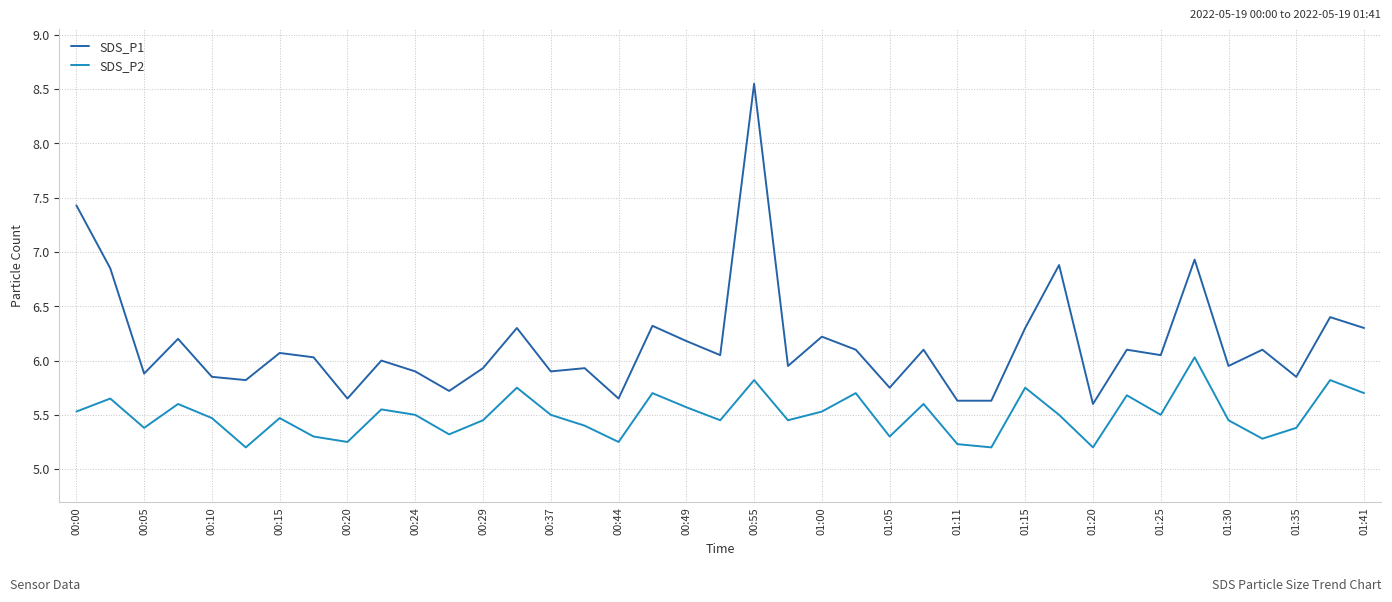

Rank the series by their maximum value, from highest to lowest.

SDS_P1, SDS_P2